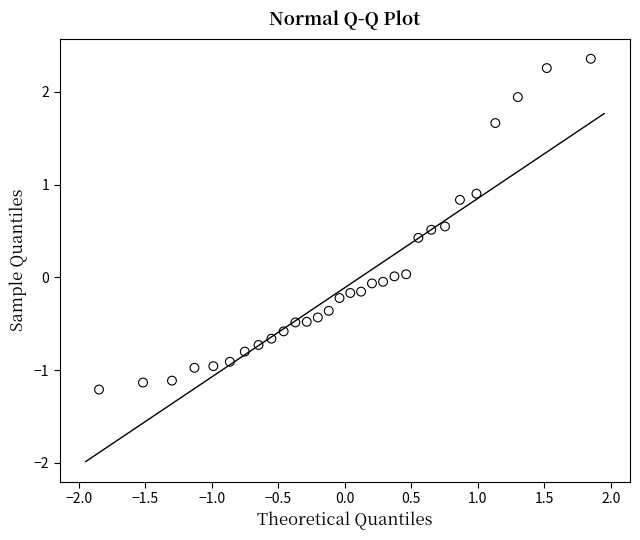

What is the range of Y values (max minus min)?

3.6